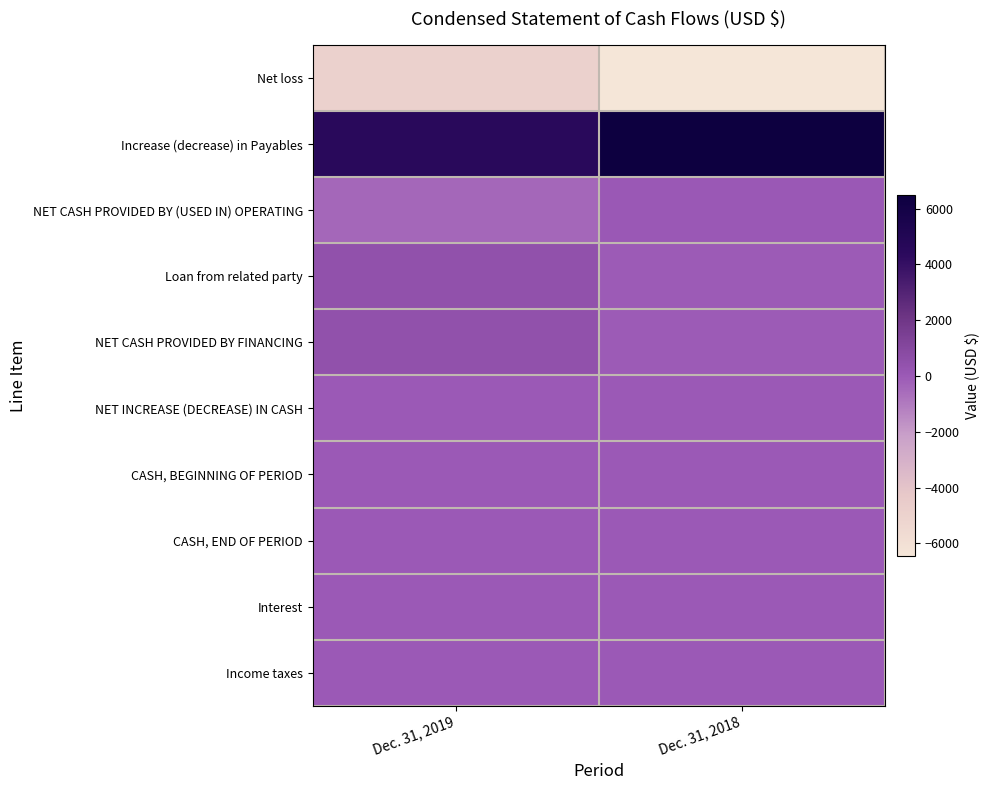

Reading left to right, list all the values displayed in this chart.

Net loss: Dec. 31, 2019=-4936	Dec. 31, 2018=-6464
Increase (decrease) in Payables: Dec. 31, 2019=4500	Dec. 31, 2018=6500
NET CASH PROVIDED BY (USED IN) OPERATING: Dec. 31, 2019=-436	Dec. 31, 2018=36
Loan from related party: Dec. 31, 2019=436	Dec. 31, 2018=-36
NET CASH PROVIDED BY FINANCING: Dec. 31, 2019=436	Dec. 31, 2018=-36
NET INCREASE (DECREASE) IN CASH: Dec. 31, 2019=0	Dec. 31, 2018=0
CASH, BEGINNING OF PERIOD: Dec. 31, 2019=0	Dec. 31, 2018=0
CASH, END OF PERIOD: Dec. 31, 2019=0	Dec. 31, 2018=0
Interest: Dec. 31, 2019=0	Dec. 31, 2018=0
Income taxes: Dec. 31, 2019=0	Dec. 31, 2018=0